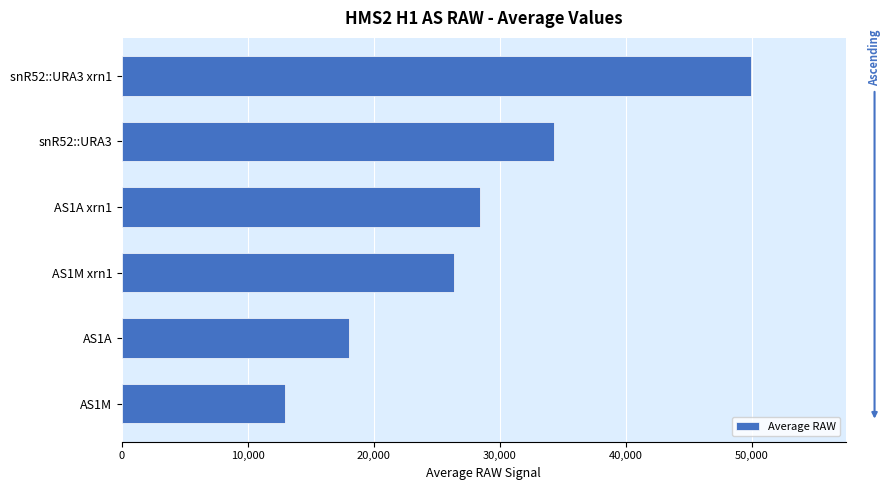

Rank the categories by value from highest to lowest.

snR52::URA3 xrn1, snR52::URA3, AS1A xrn1, AS1M xrn1, AS1A, AS1M